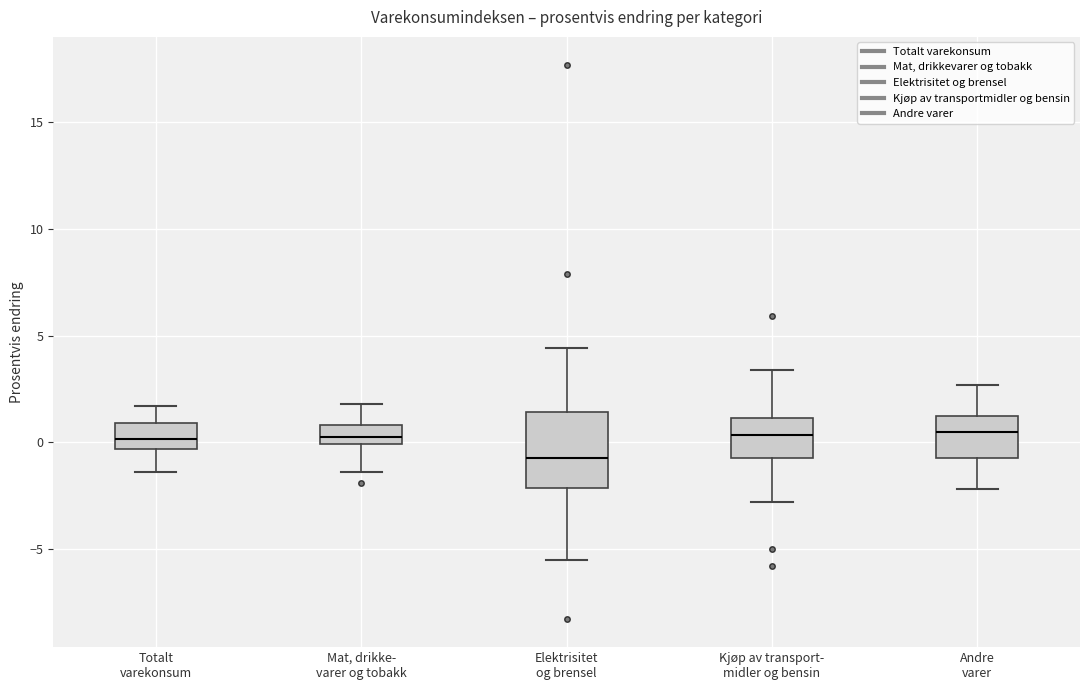

Where does the upper whisker of the box for Elektrisitet og brensel end on the y-axis? The values are not printed on the chart, so give them approximately, as read against the axis.

4.5